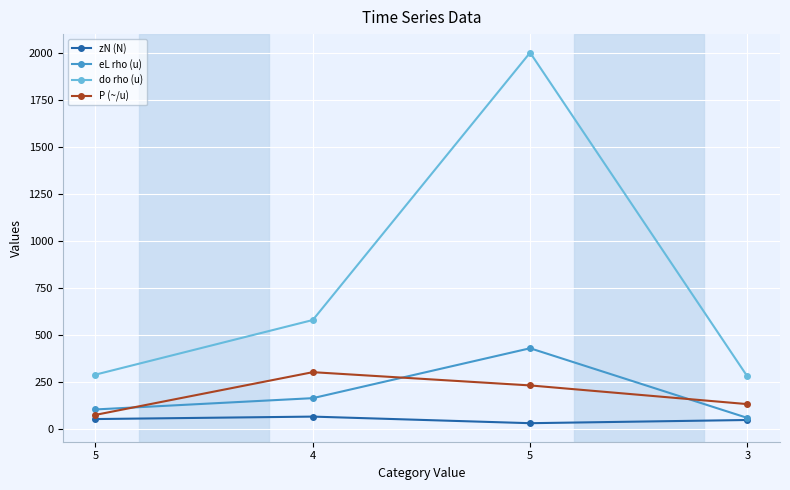

True or false: zN (N) and eL rho (u) intersect in this chart.

False